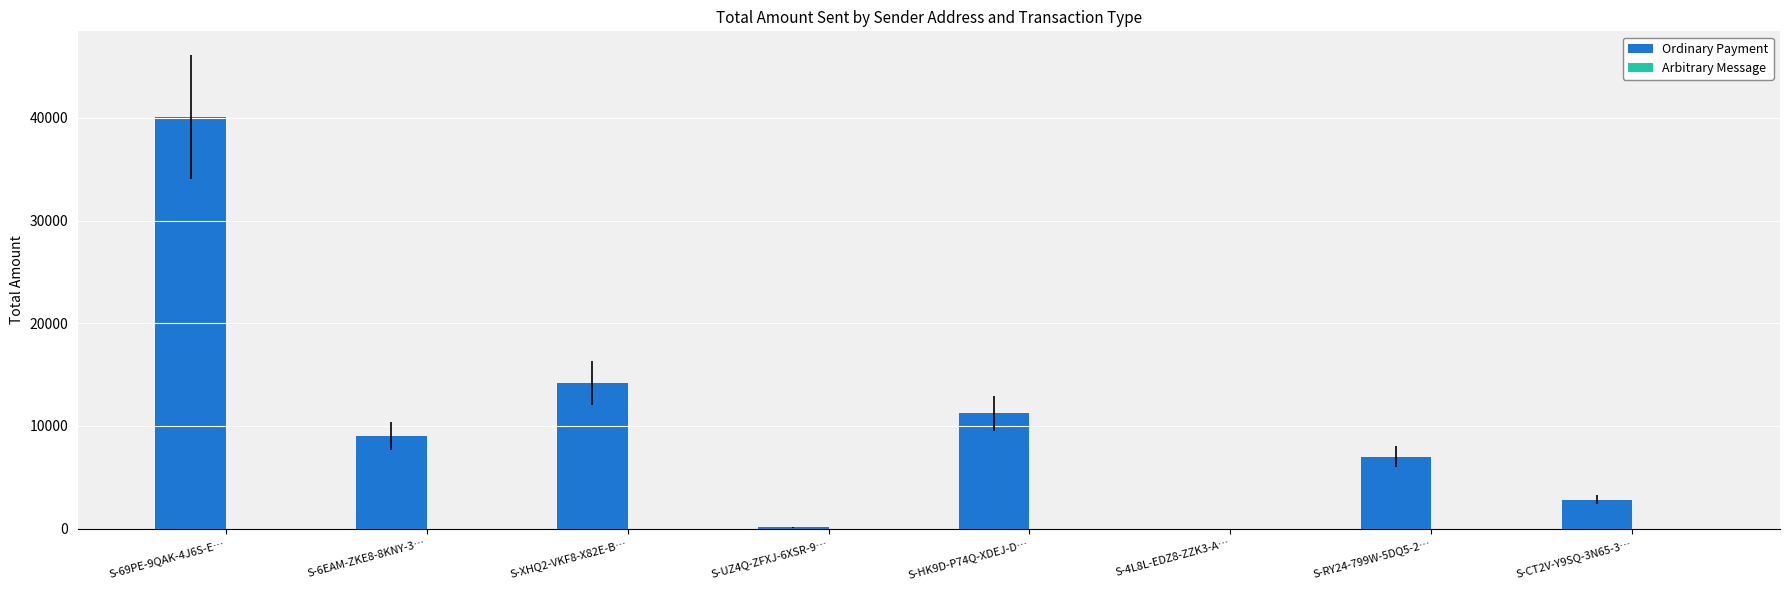

Is it true that the value at S-XHQ2-VKF8-X82E-B… is 21463.8?

False